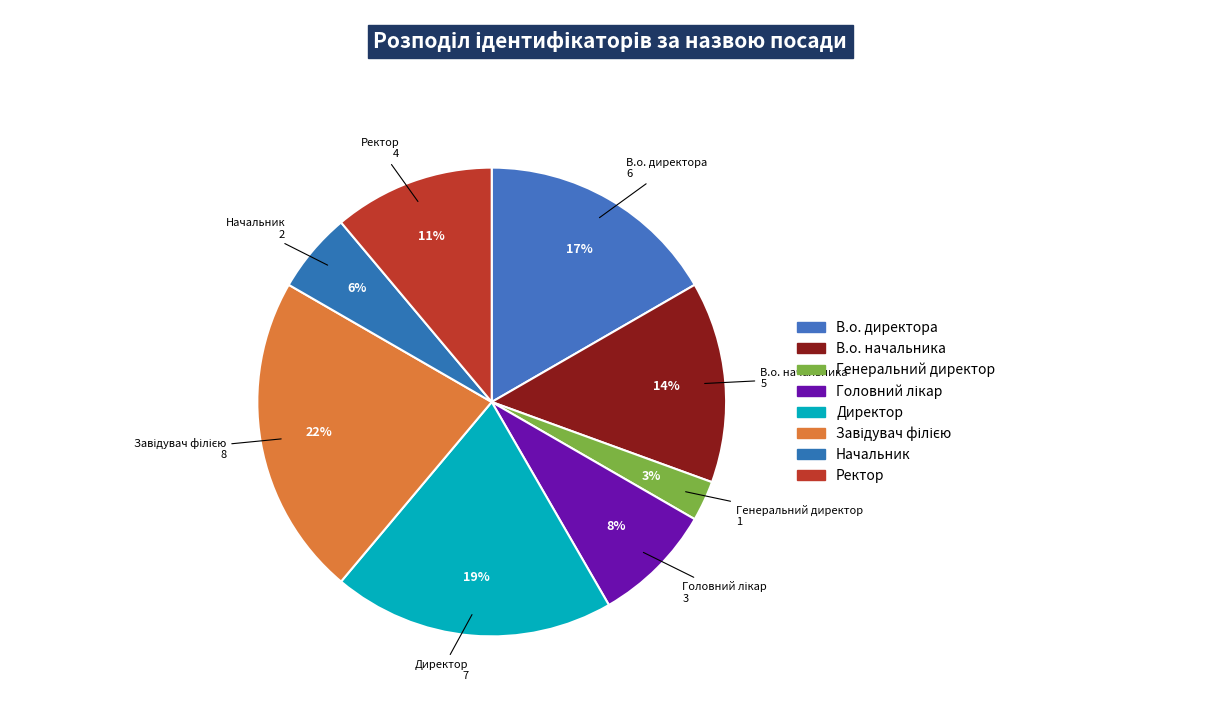

True or false: Завідувач філією accounts for 33% of the total.

False